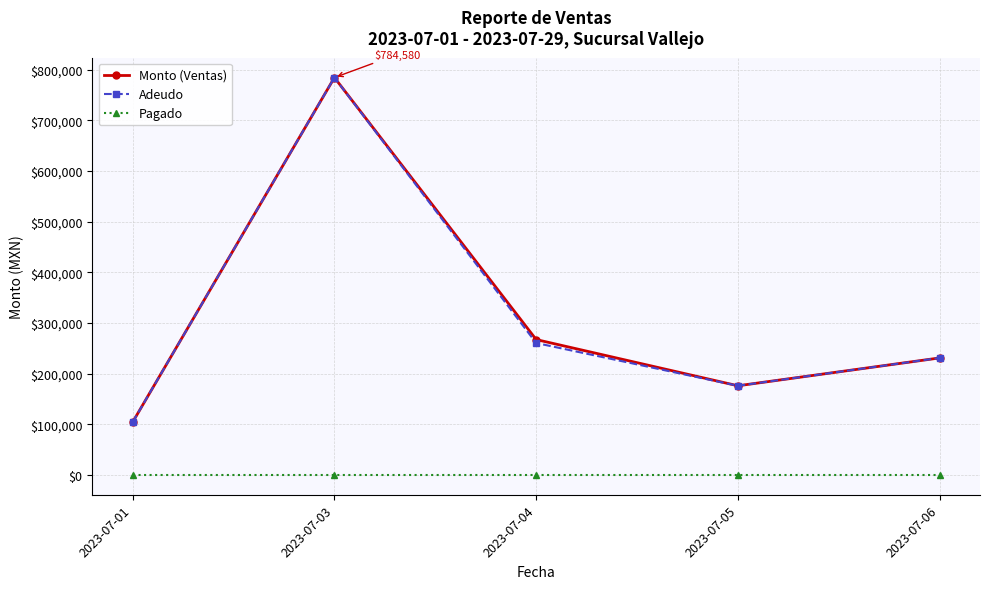

Is this an area chart (filled region under the line)?

No